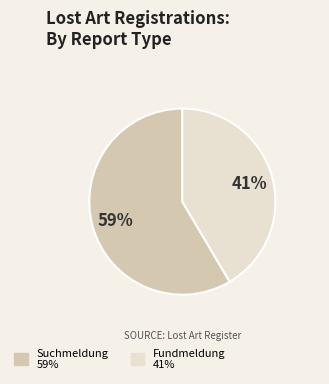

What is the largest slice in the pie chart?

Suchmeldung